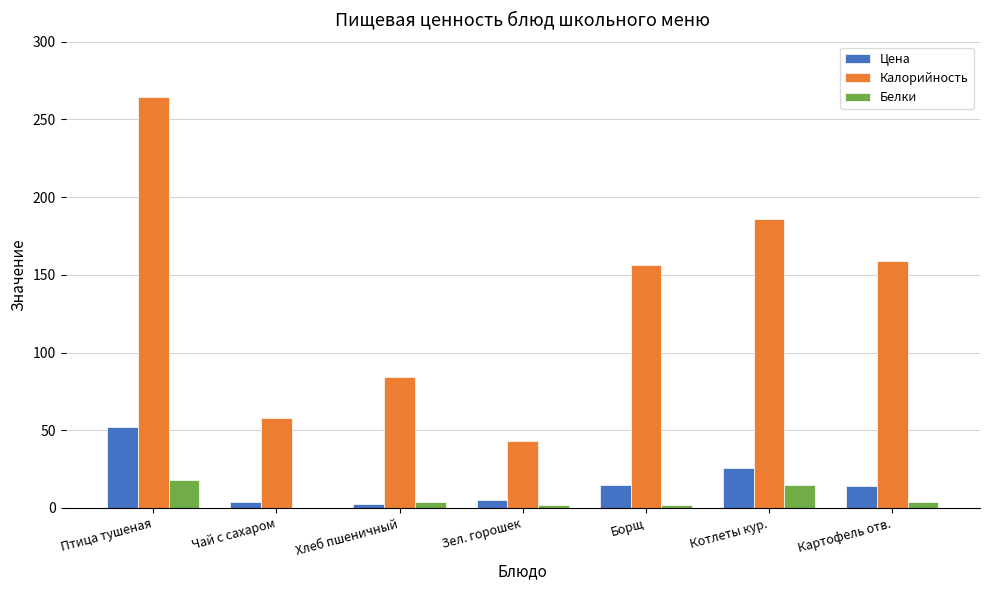

Which series has the widest spread of values?

Калорийность